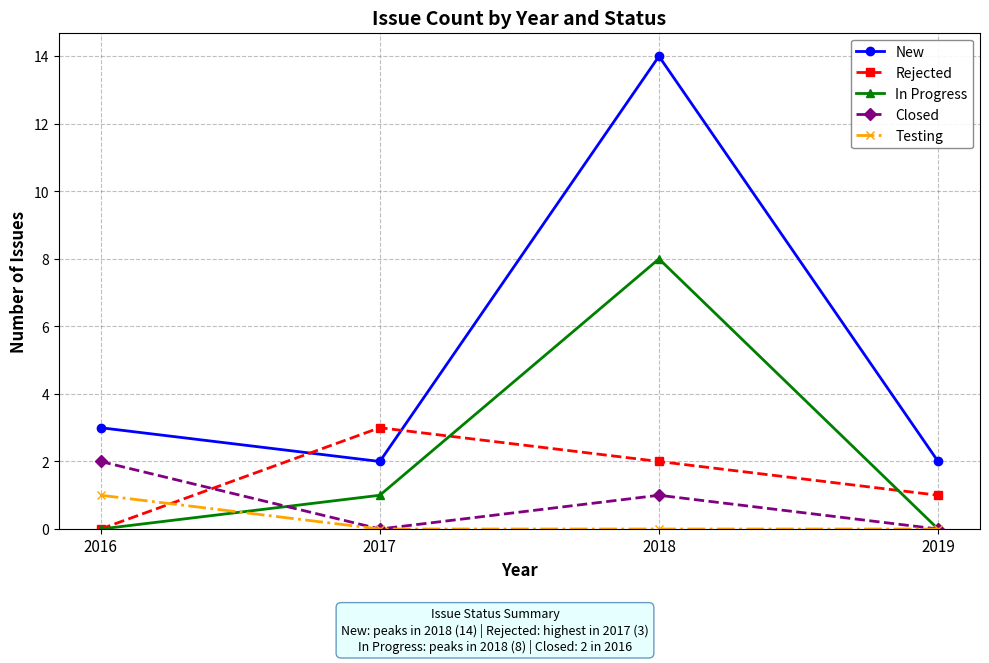

Which series has the widest spread of values?

New